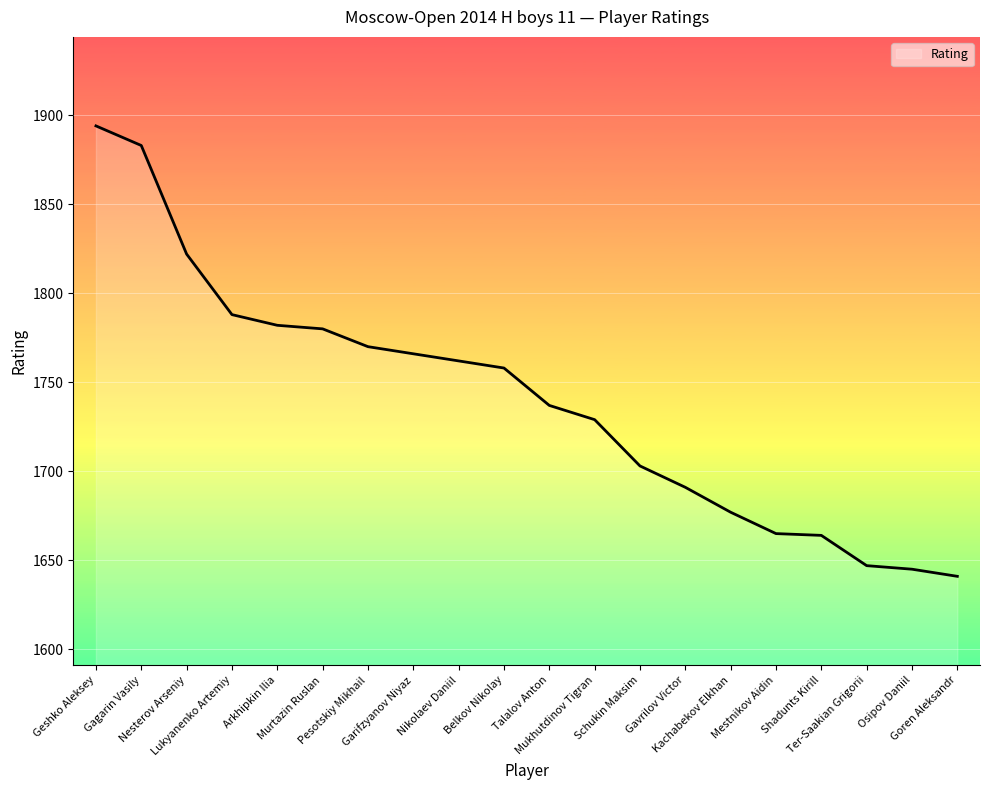

What is the minimum value shown in the chart?

1641